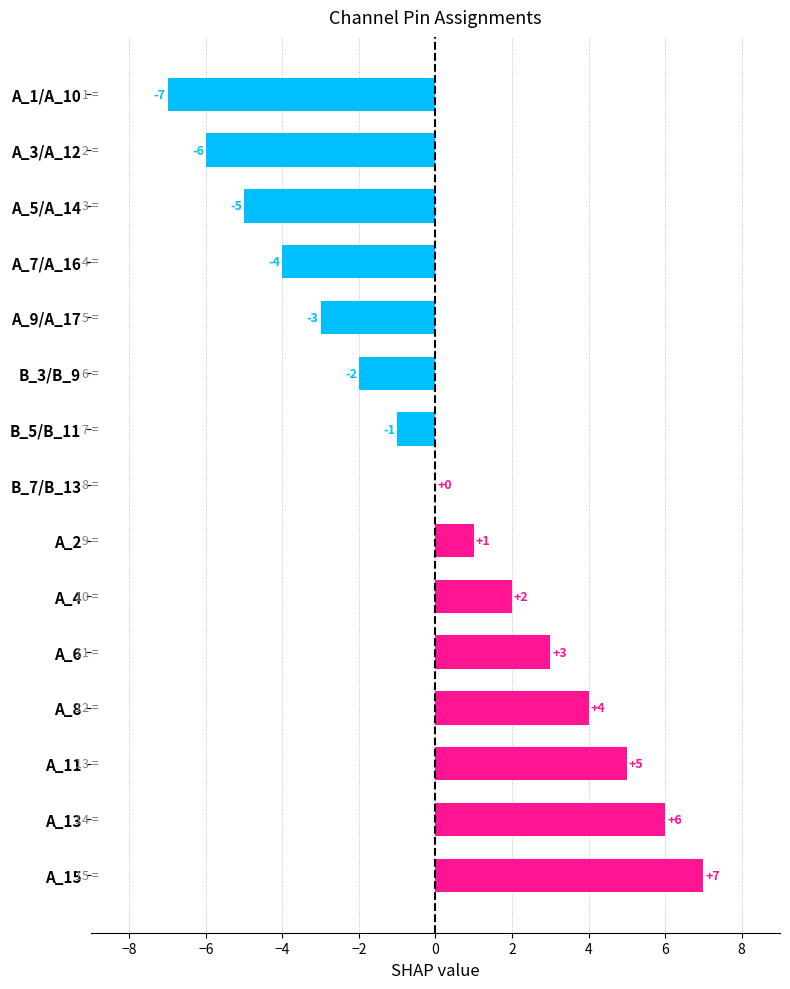

How many categories are shown in the chart?

15